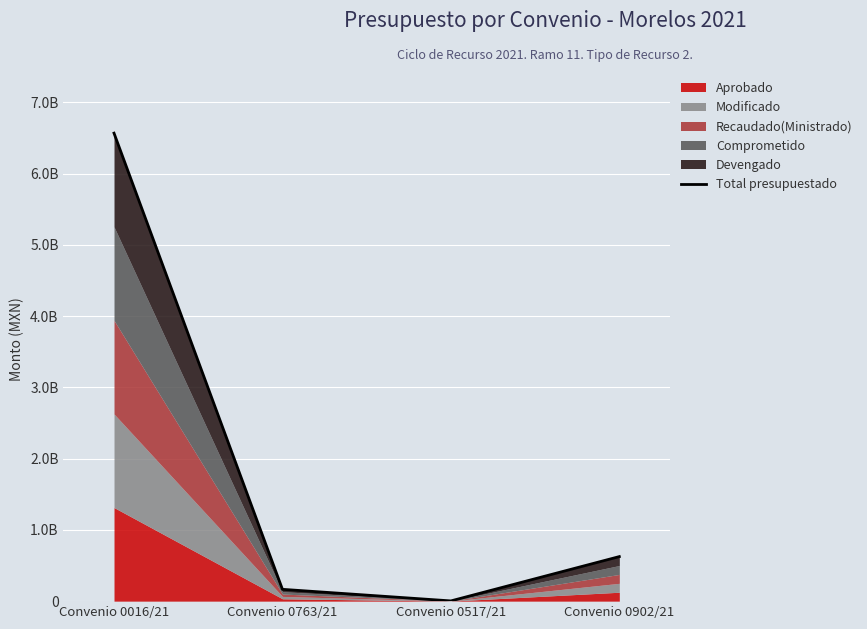

Where is the data nearest to the value 3285081430?

Convenio 0902/21